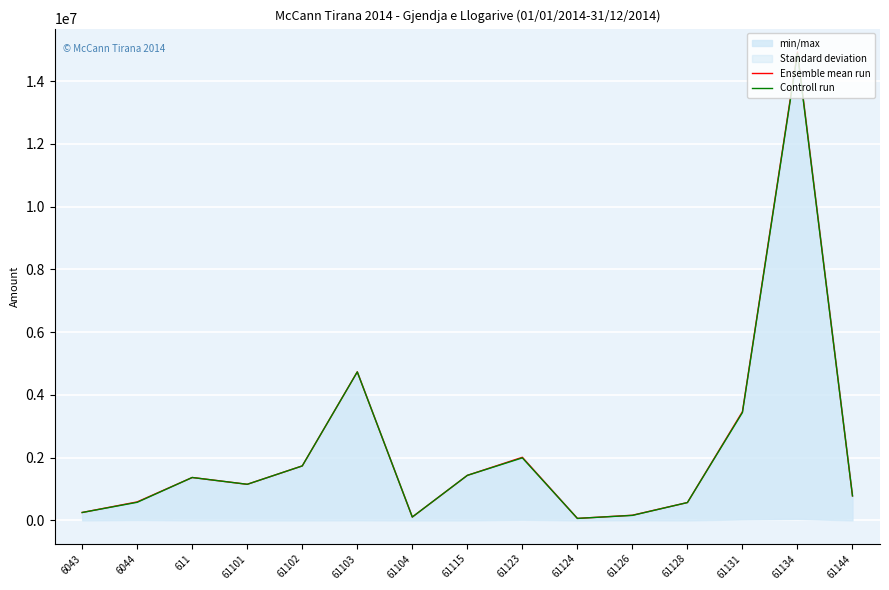

How many categories are shown in the chart?

15